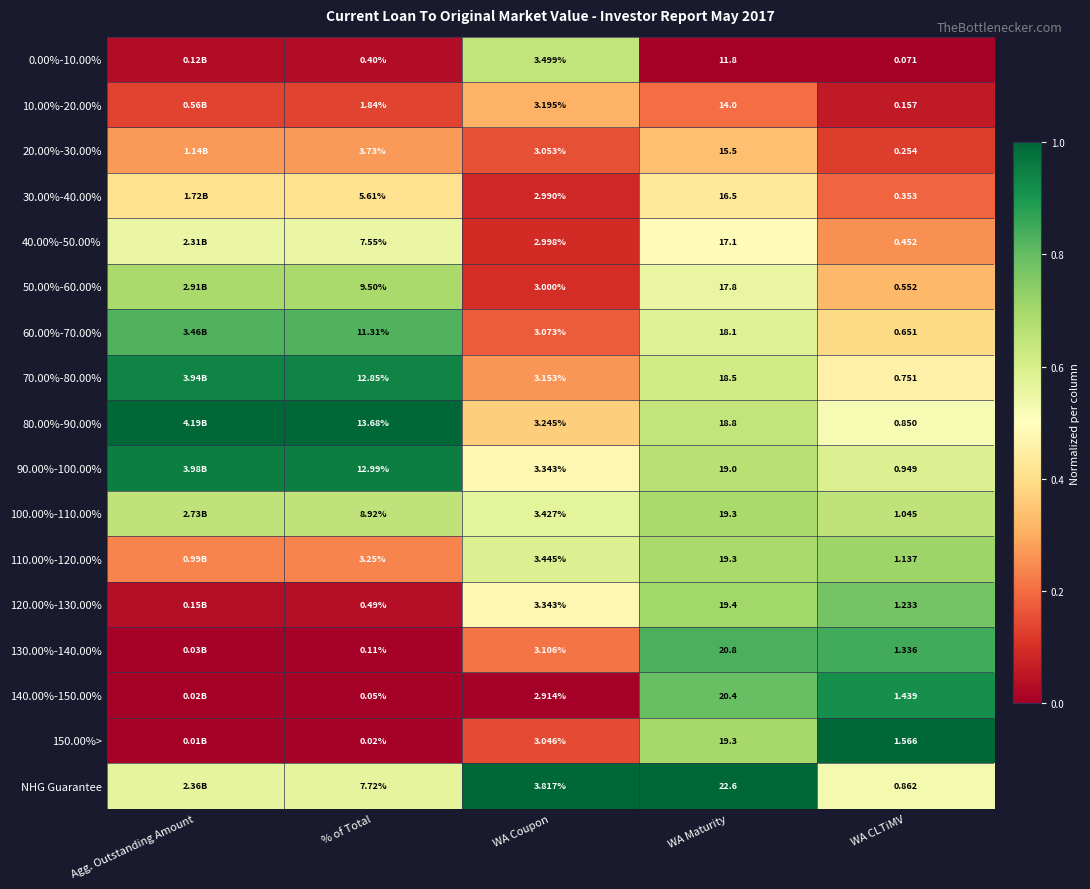

At how many categories does at least one series exceed 0?

5